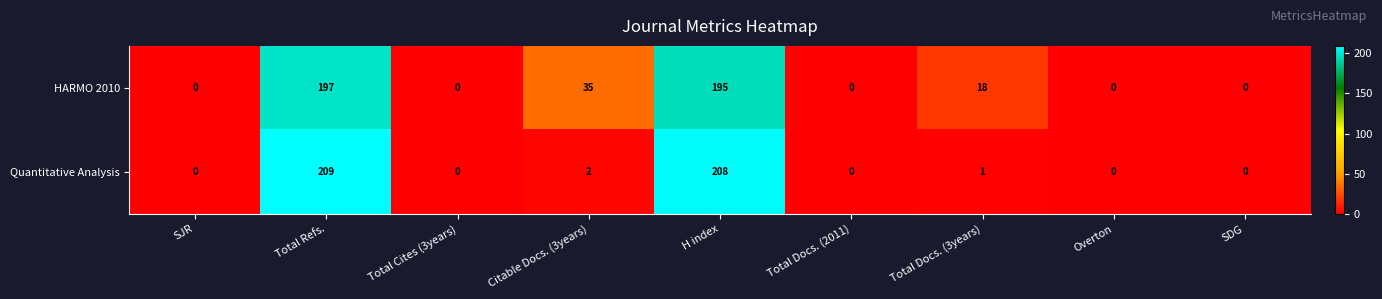

Reading left to right, what are all the values shown in this chart?

HARMO 2010: 0	197	0	35	195	0	18	0	0
Quantitative Analysis: 0	209	0	2	208	0	1	0	0